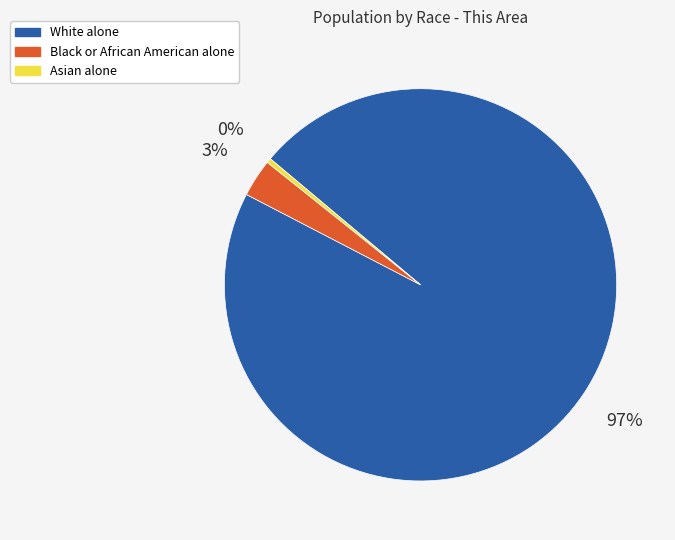

Which has a higher value, Asian alone or Black or African American alone?

Black or African American alone